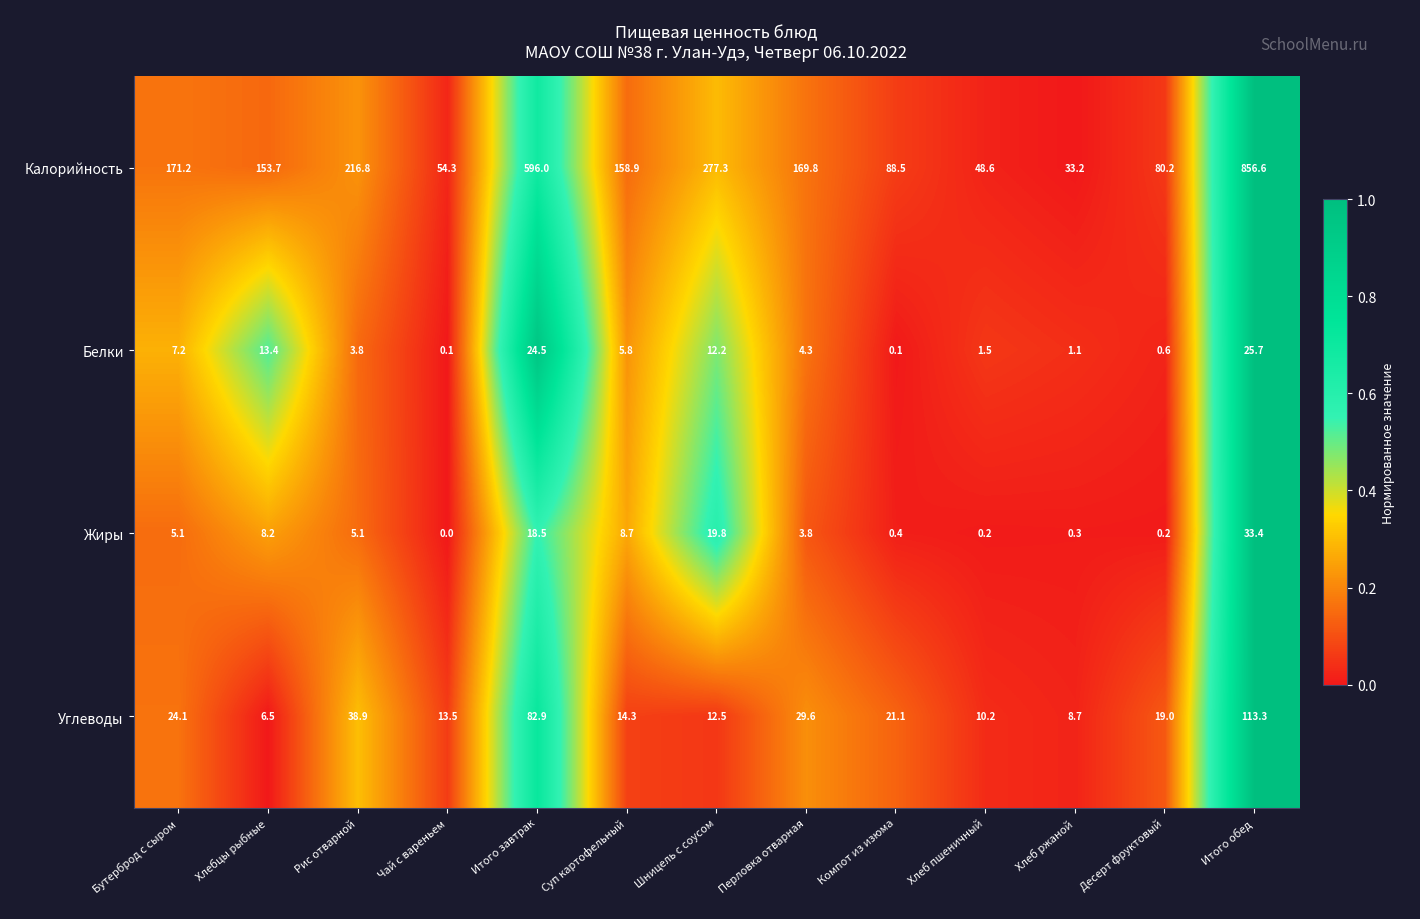

What is the total value across all series at Хлеб ржаной?

43.3